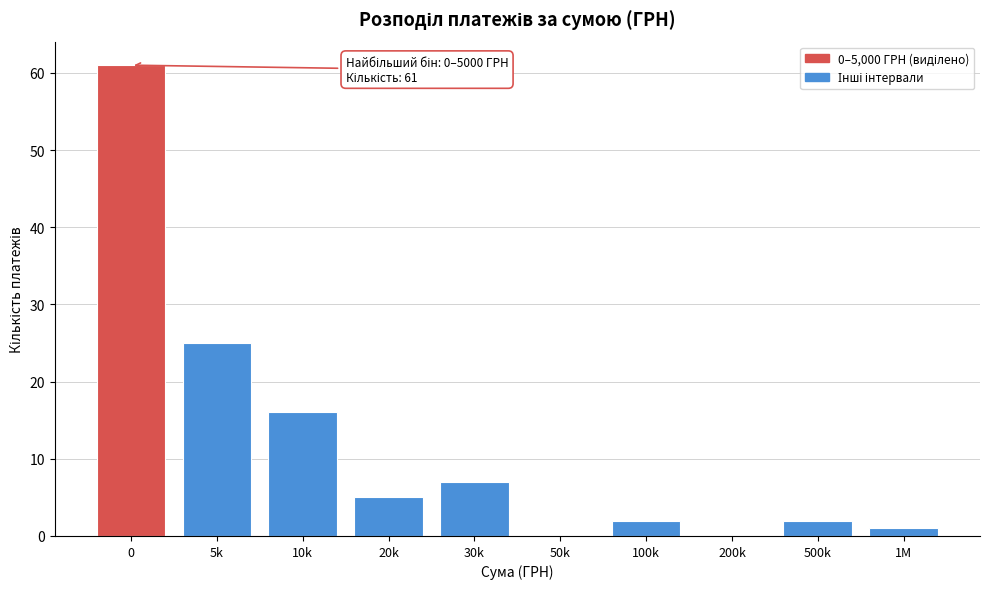

Reading left to right, what are all the values shown in this chart?

0=61	5k=25	10k=16	20k=5	30k=7	50k=0	100k=2	200k=0	500k=2	1M=1